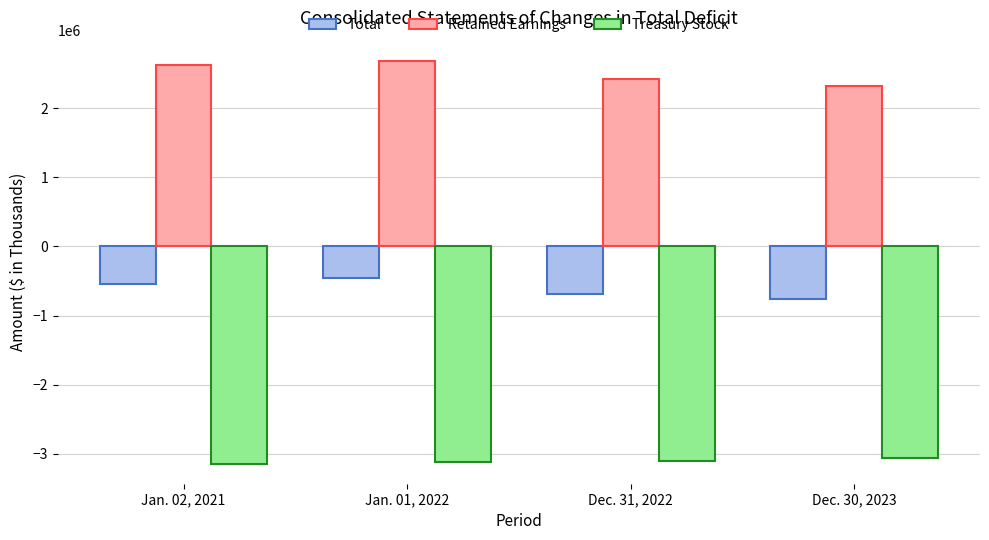

What is the smallest value displayed?

-3140903